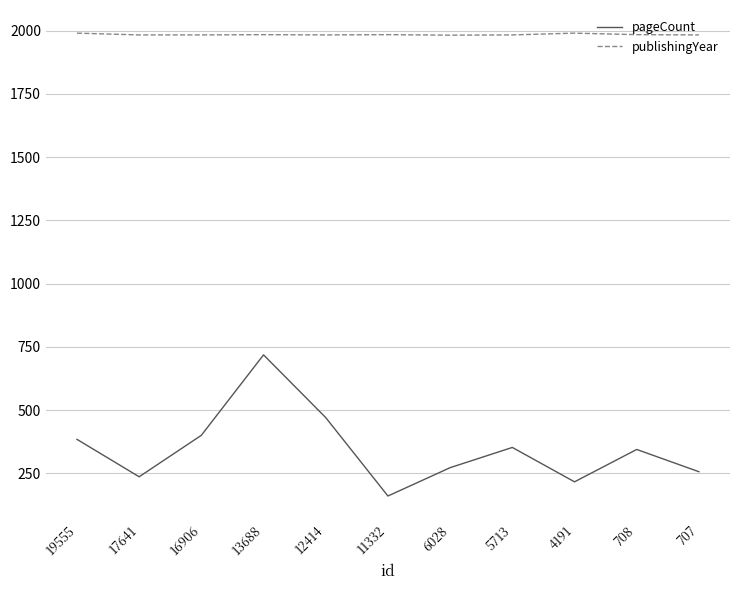

Which series has the largest range (max minus min)?

pageCount